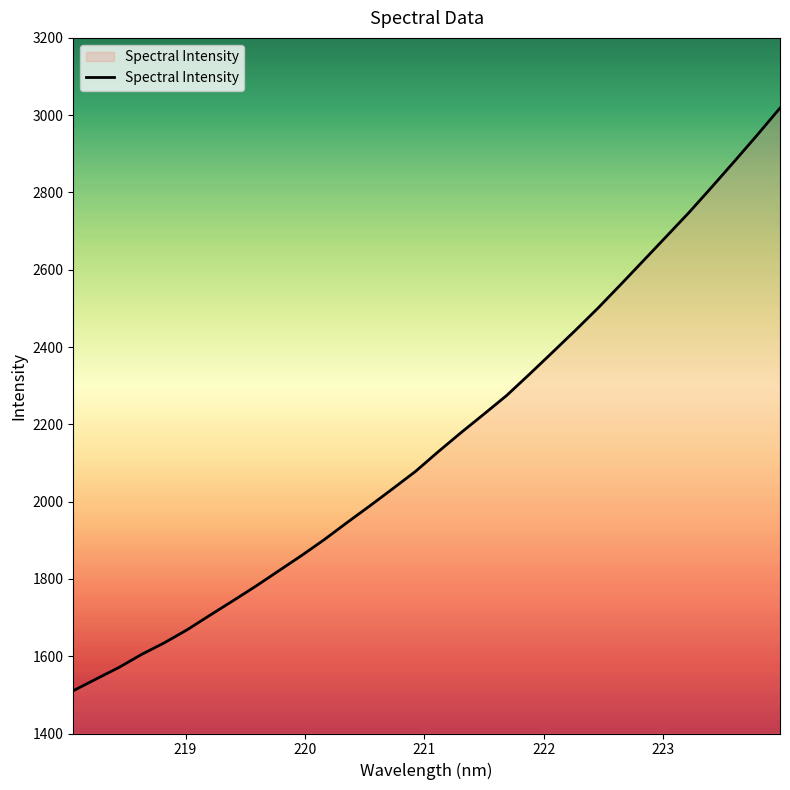

How many distinct data groups are displayed?

1